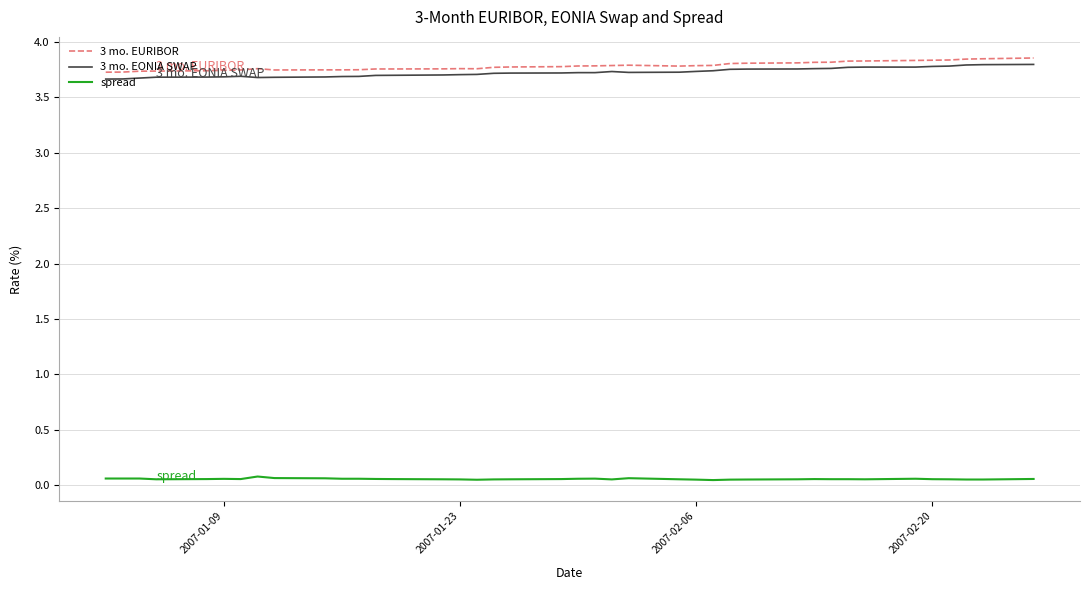

True or false: 3 mo. EURIBOR and 3 mo. EONIA SWAP intersect in this chart.

False